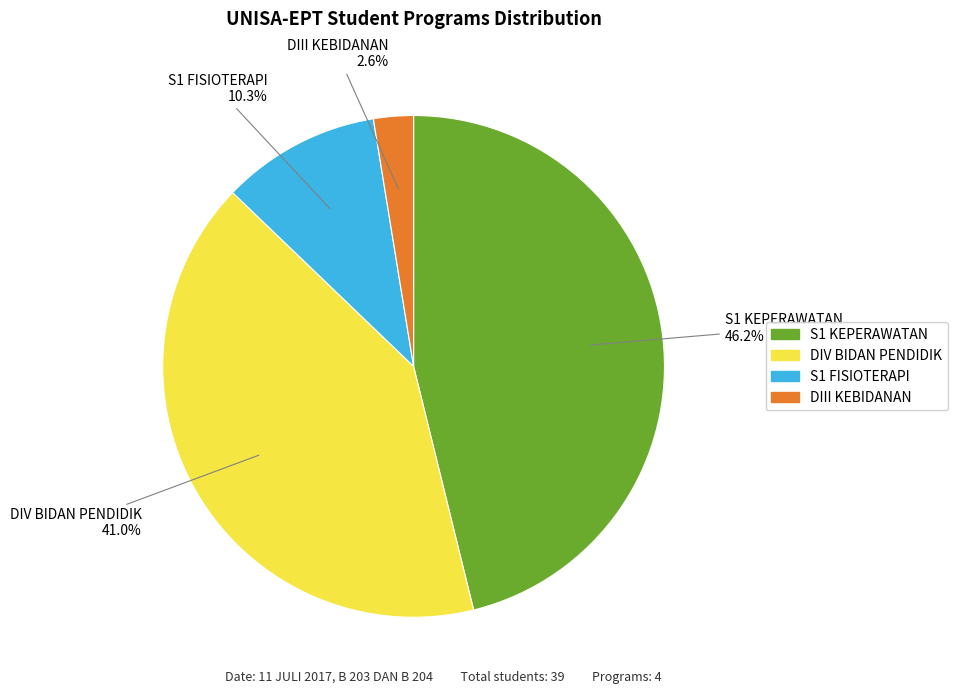

Is there any slice that represents more than half of the pie?

No